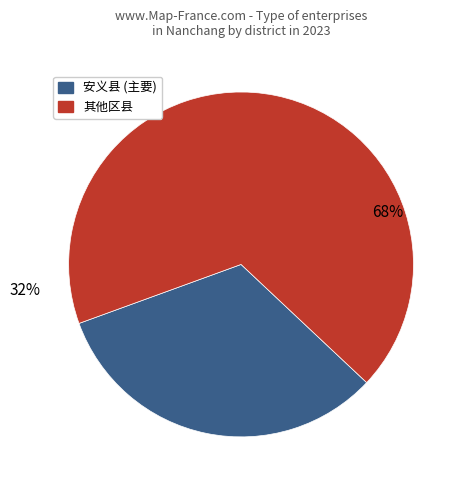

Is it true that 进贤县 is 1% of the pie?

False